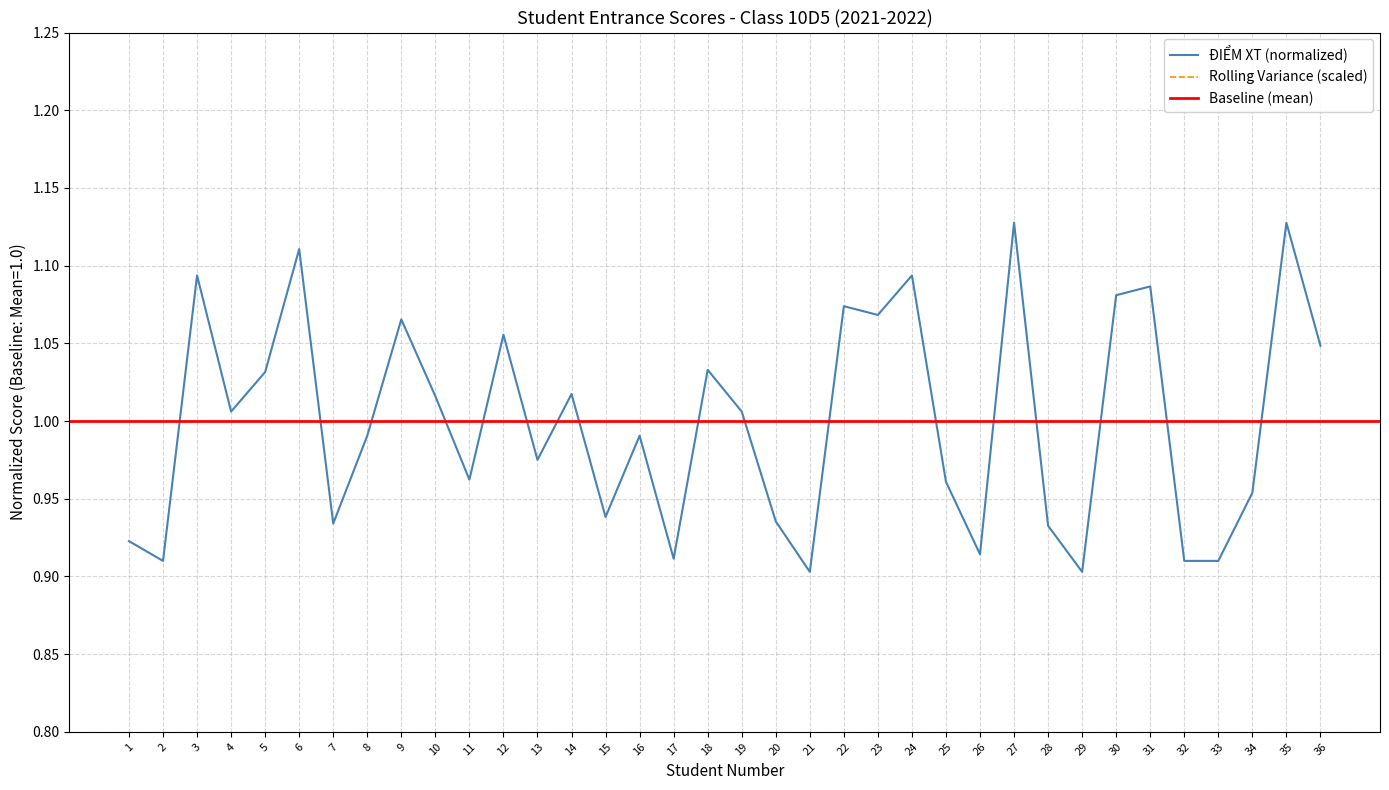

At which category does the data reach its first local valley?

2